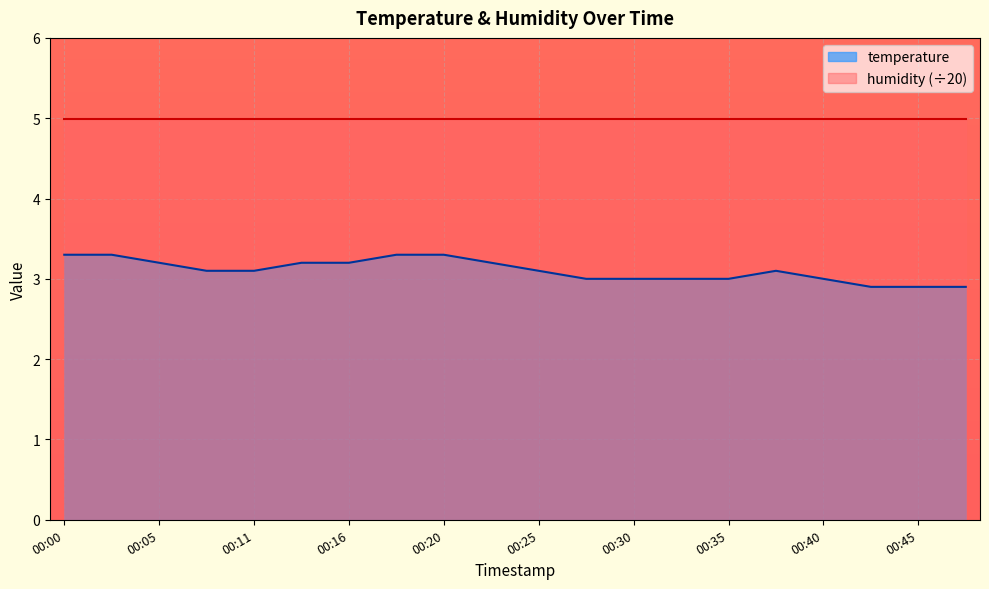

What is the maximum value shown in the chart?

5.0